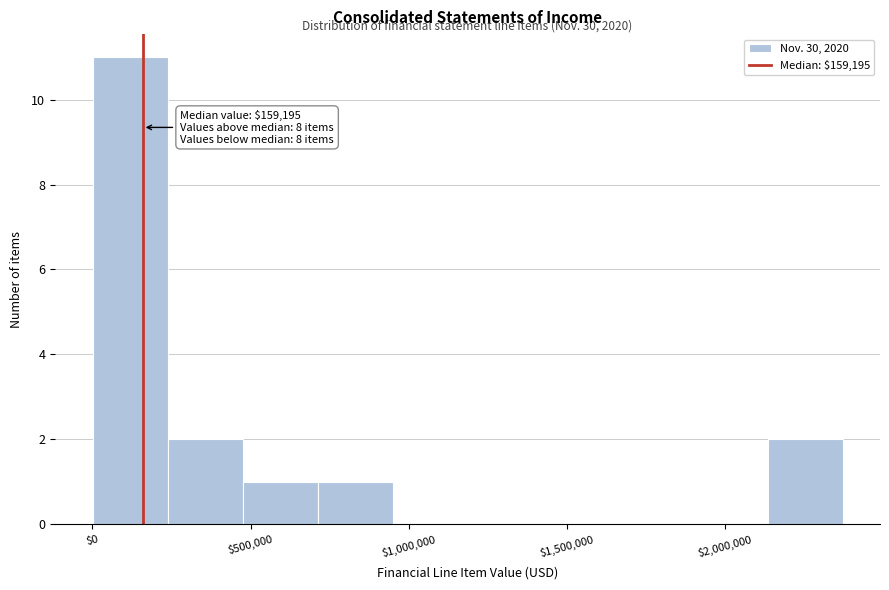

Which range on the x-axis has the tallest bar?

0 to 250000